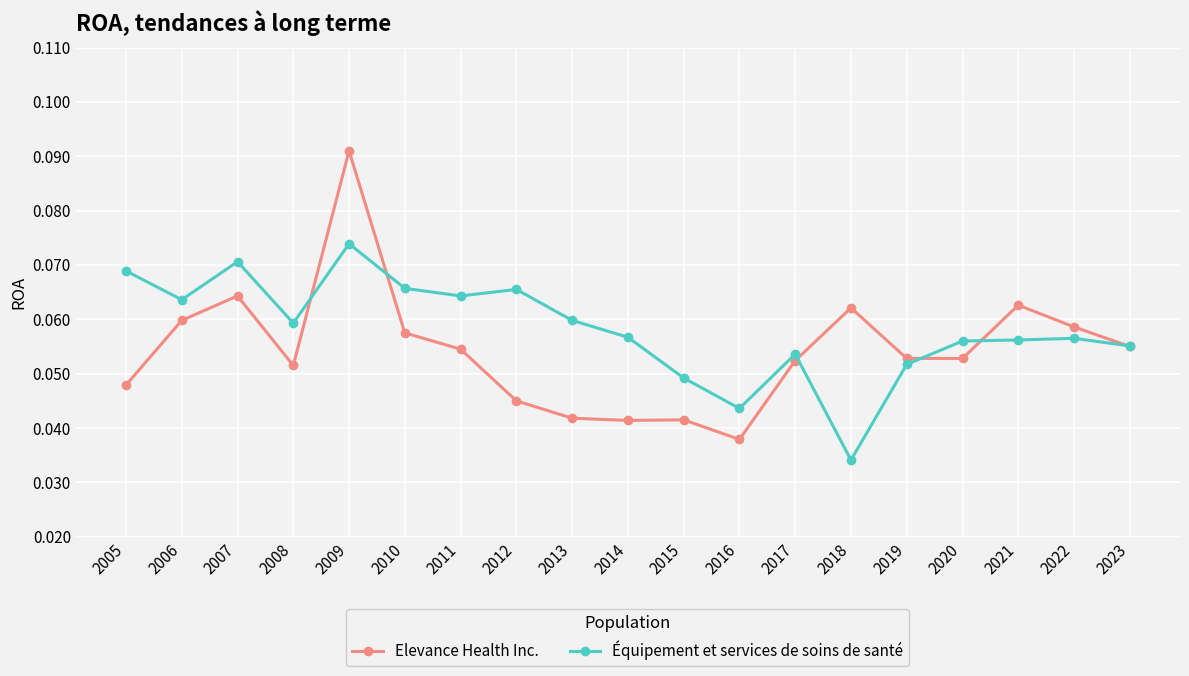

Where is the first local maximum for Équipement et services de soins de santé?

2007